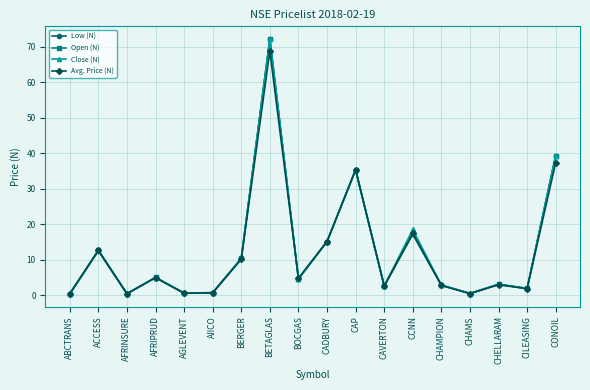

What is the difference between the Low (N) values at AFRIPRUD and AFRINSURE?

4.5